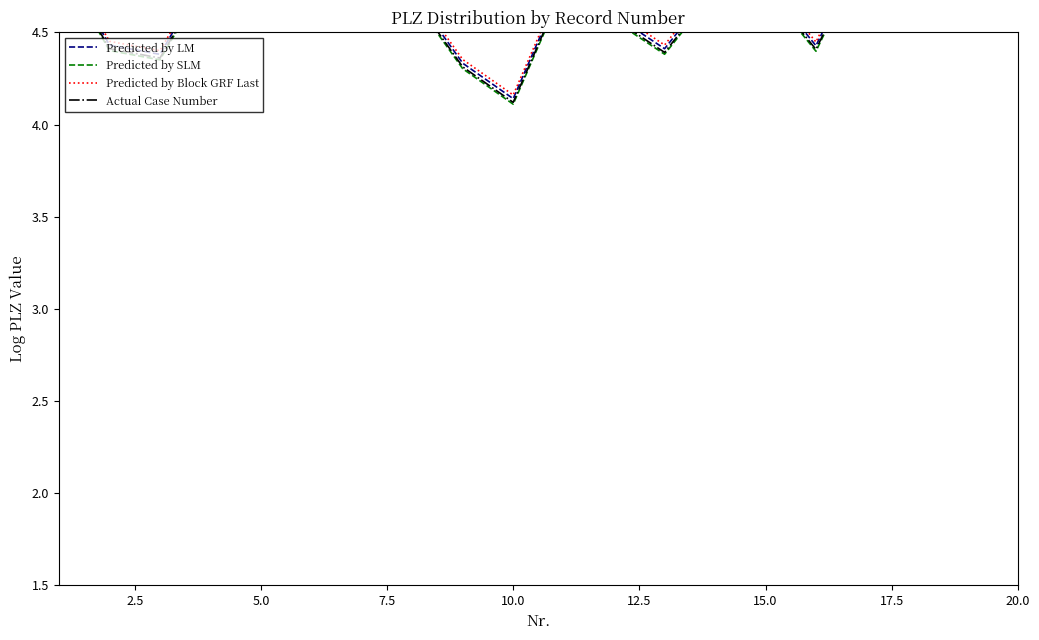

Rank the series by their average value, from lowest to highest.

Predicted by SLM, Actual Case Number, Predicted by LM, Predicted by Block GRF Last